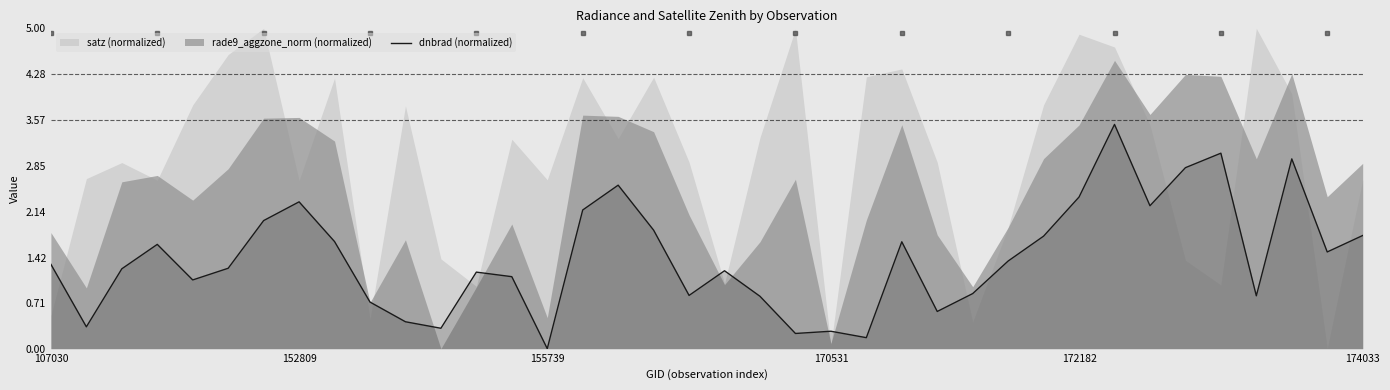

What is the highest value of the dnbrad (normalized) series?

3.5